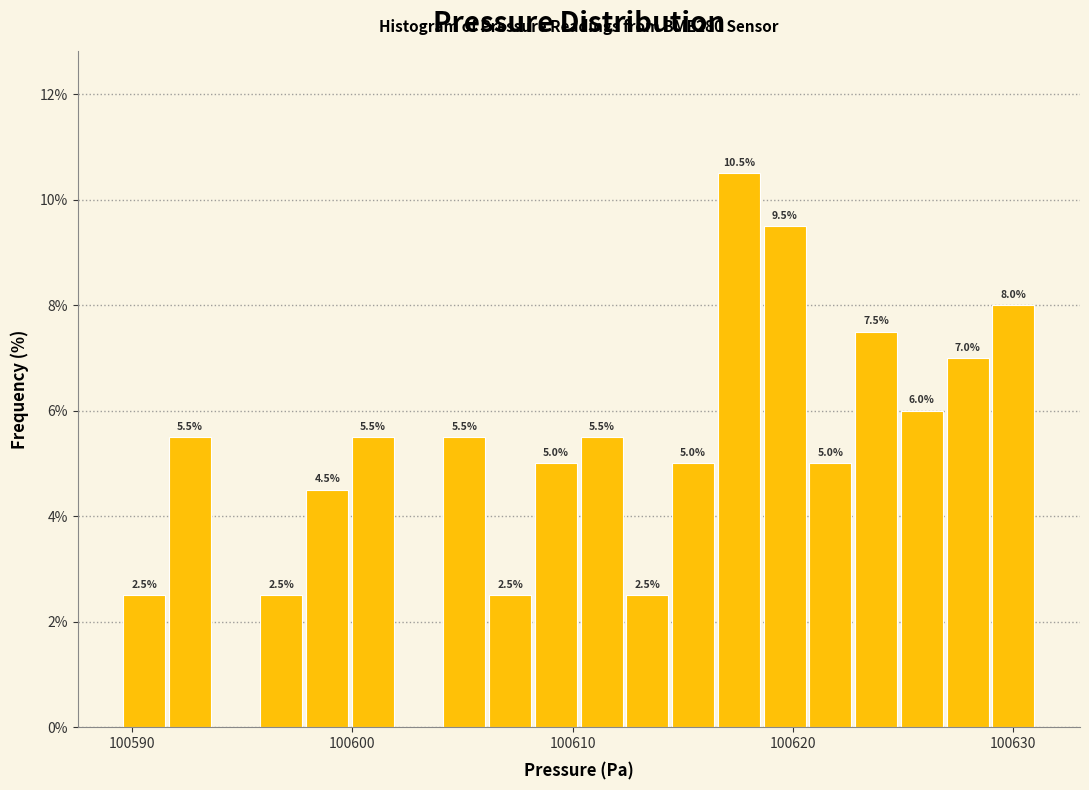

Read against the x-axis, roughly where is the centre of the tallest bar?

100618